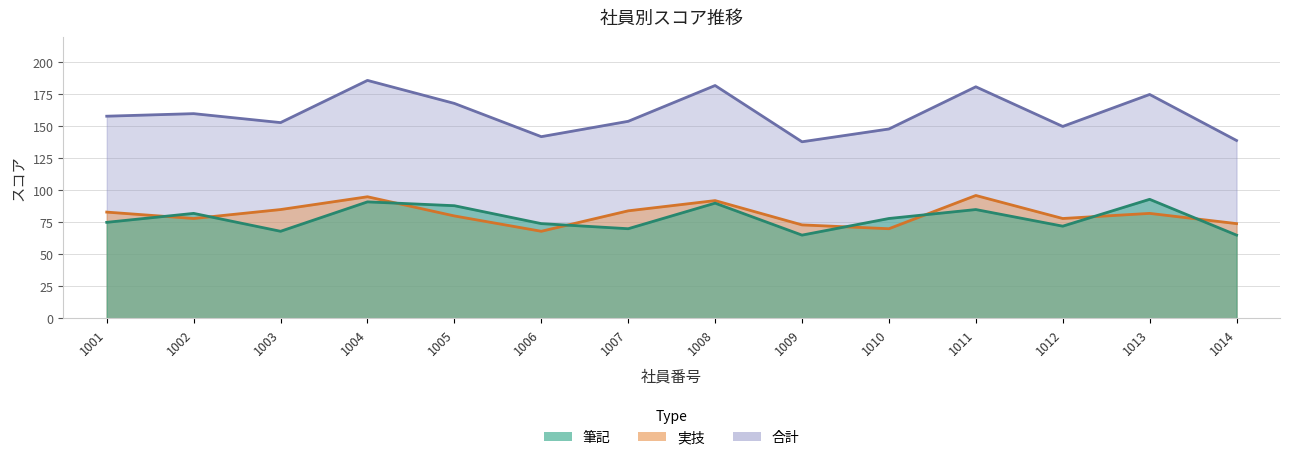

Is the value of 実技 at 1011 greater than the value of 合計 at 1006?

No